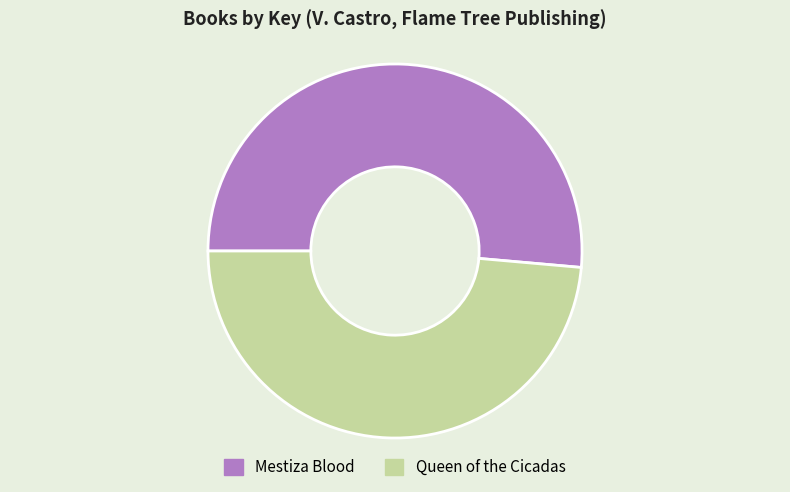

Is it true that Mestiza Blood is 65% of the pie?

False